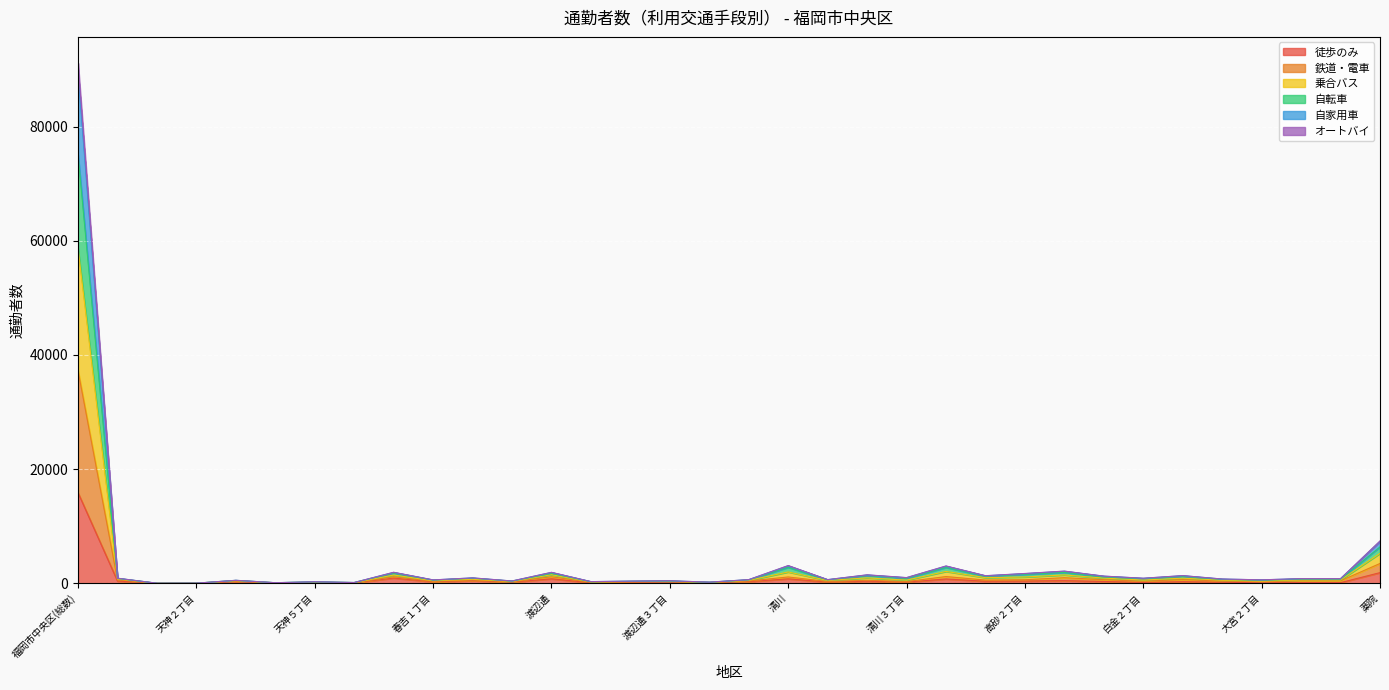

The value of 自家用車 at 春吉 is 2135. True or false?

False